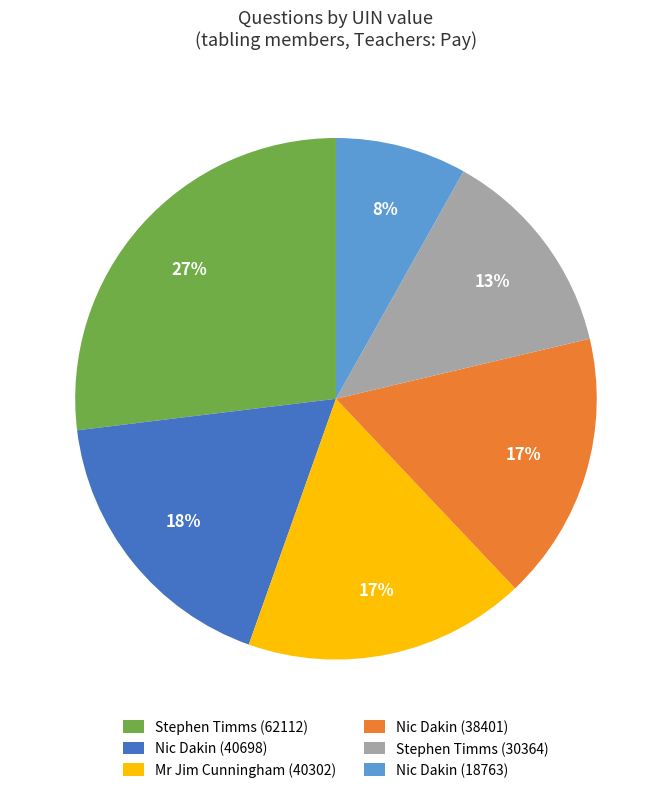

True or false: Stephen Timms (30364) accounts for 26% of the total.

False